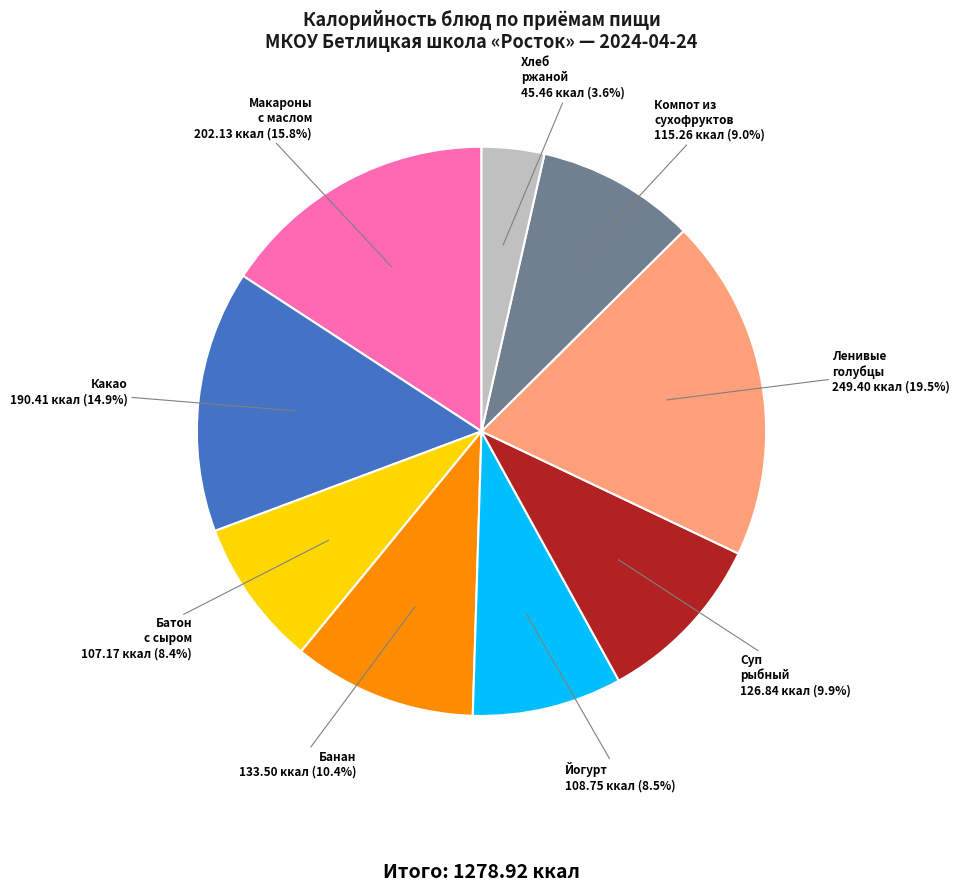

Which has a higher value, Компот из сухофруктов or Макароны с маслом?

Макароны с маслом